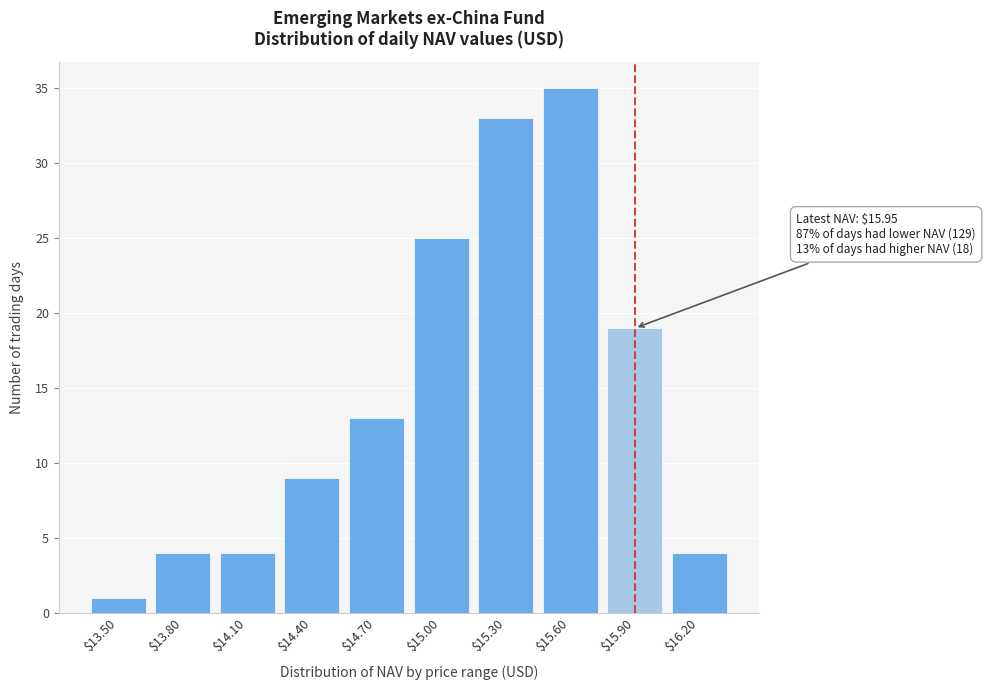

Reading left to right, list all the values displayed in this chart.

1	4	4	9	13	25	33	35	19	4